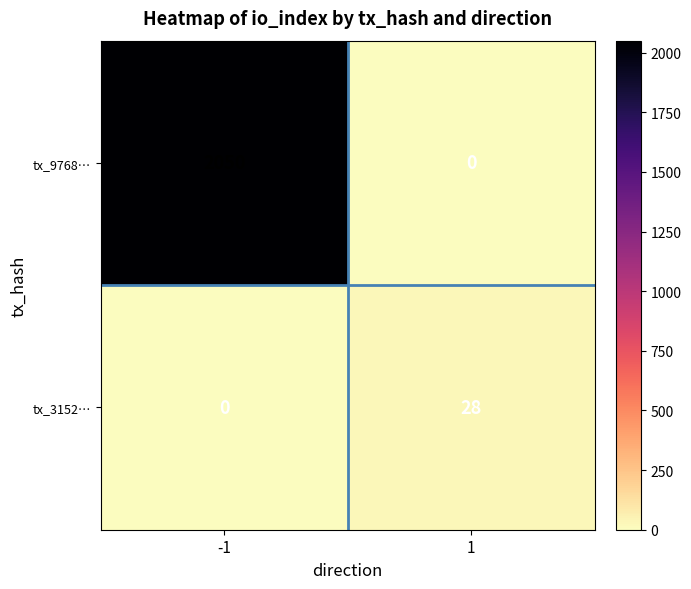

Count the number of categories in the chart.

2